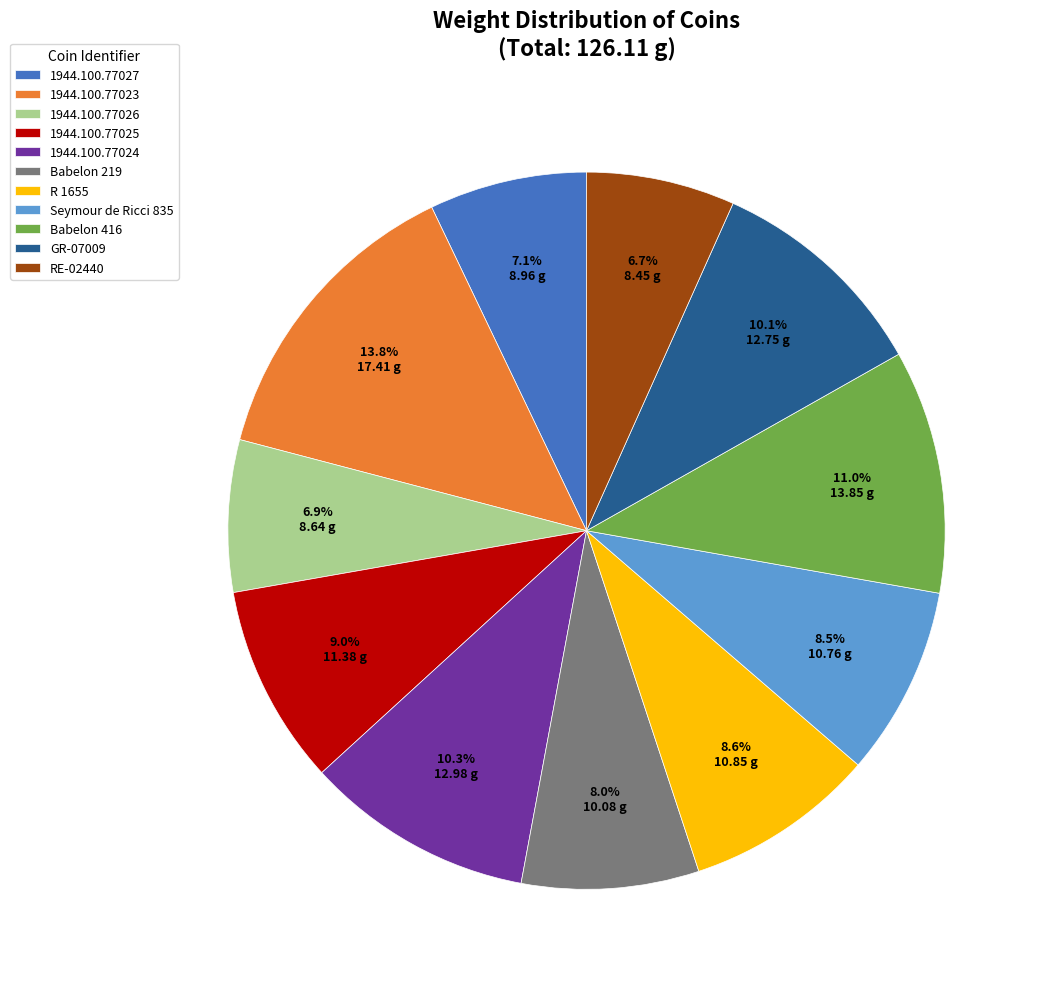

What percentage is the 1944.100.77023 slice, to the nearest percent?

14%